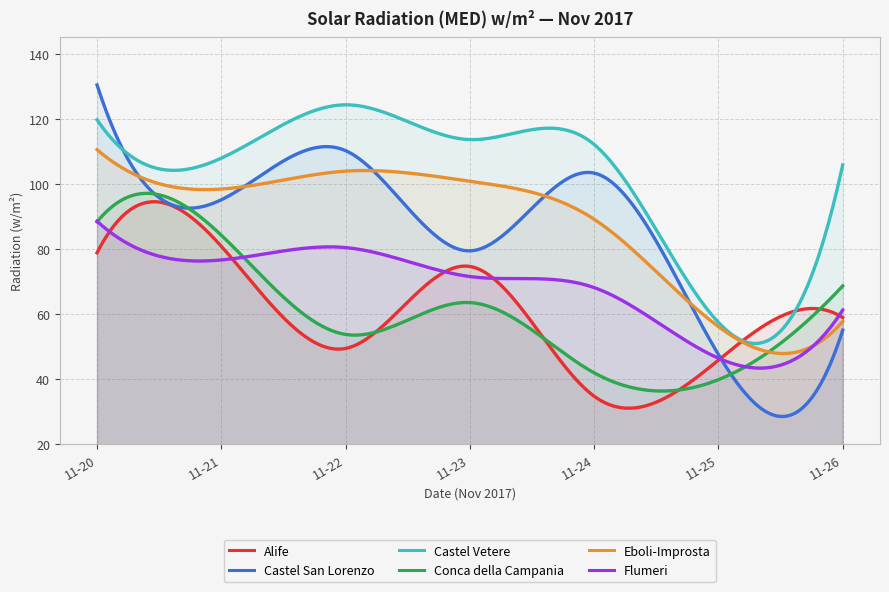

Rank the categories by Conca della Campania value from highest to lowest.

2017-11-20, 2017-11-21, 2017-11-26, 2017-11-23, 2017-11-22, 2017-11-24, 2017-11-25